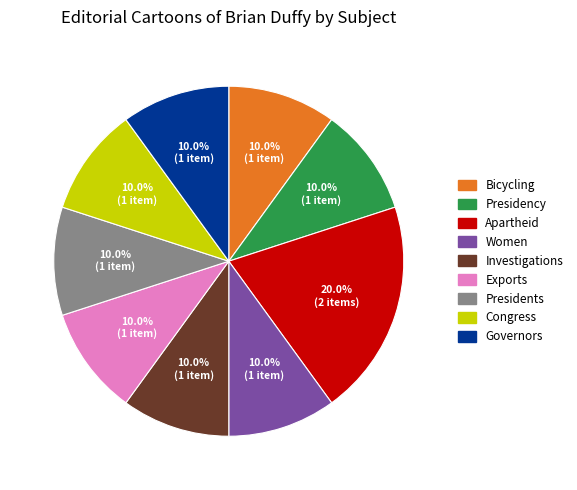

What is the total percentage of Bicycling and Apartheid?

30.0%